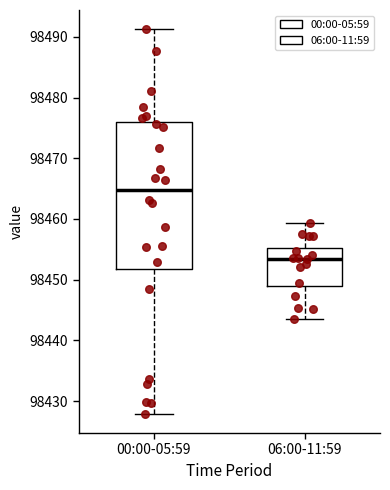

Comparing the boxes themselves (not the whiskers), which one is the tallest?

00:00-05:59